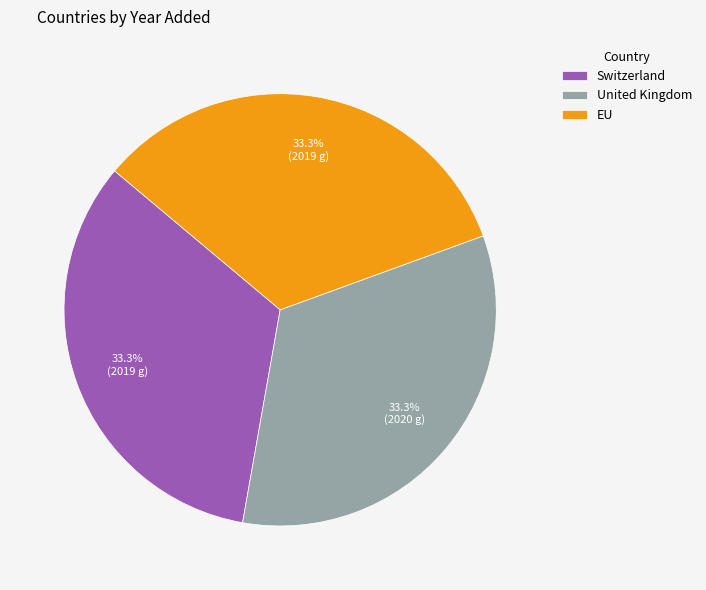

True or false: Switzerland accounts for 44% of the total.

False